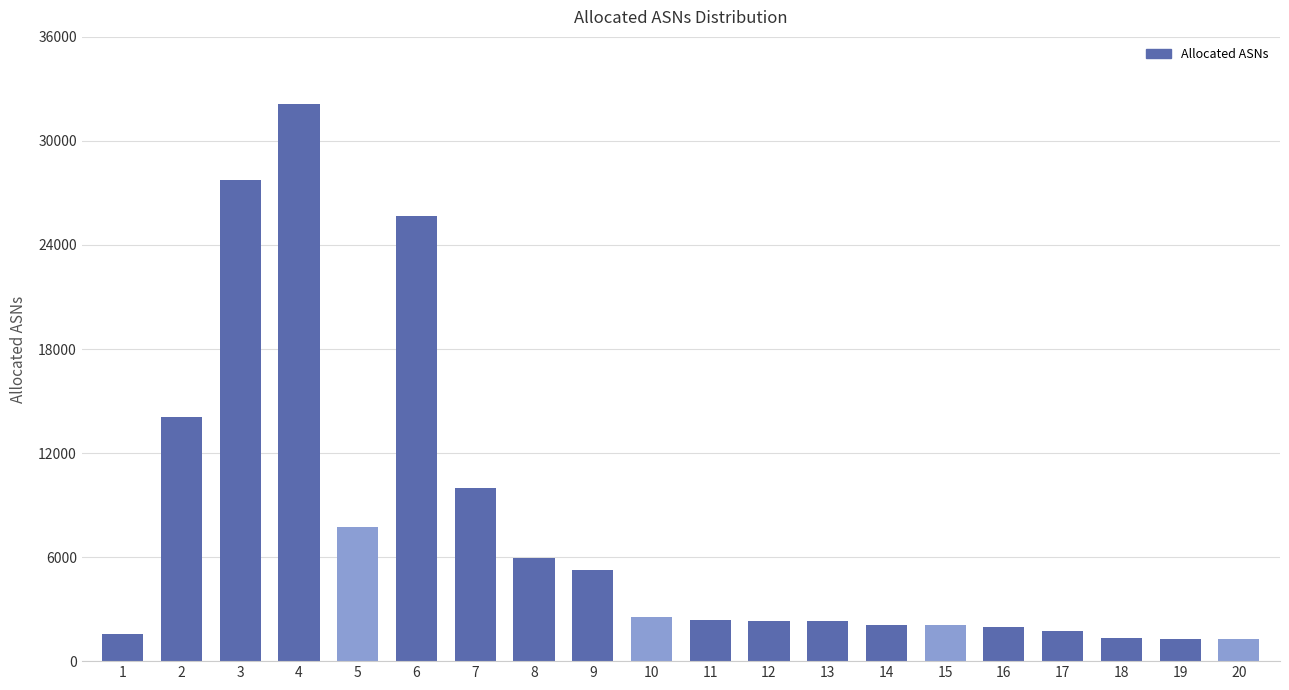

What is the value of the 3rd bar from the left?

27720